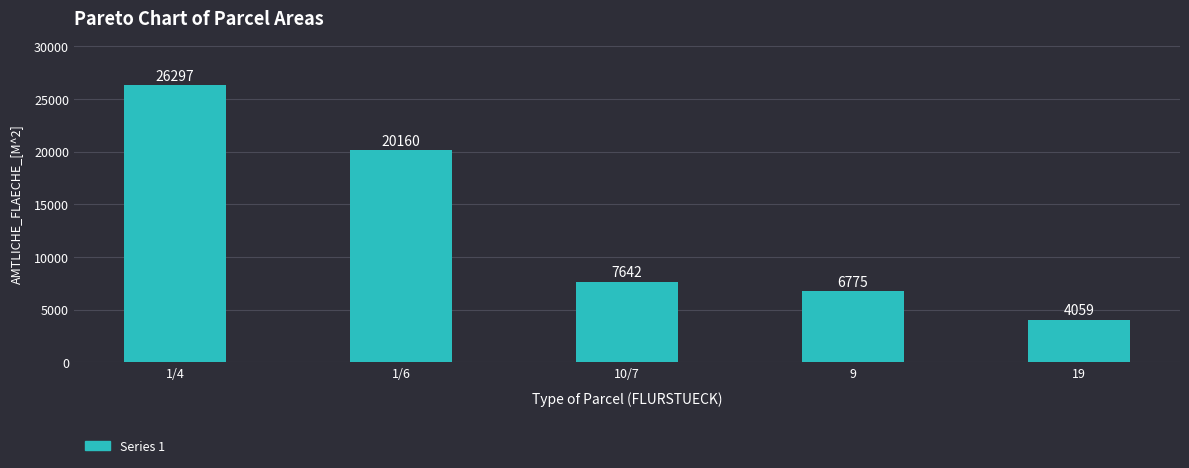

Reading left to right, list all the values displayed in this chart.

26297	20160	7642	6775	4059